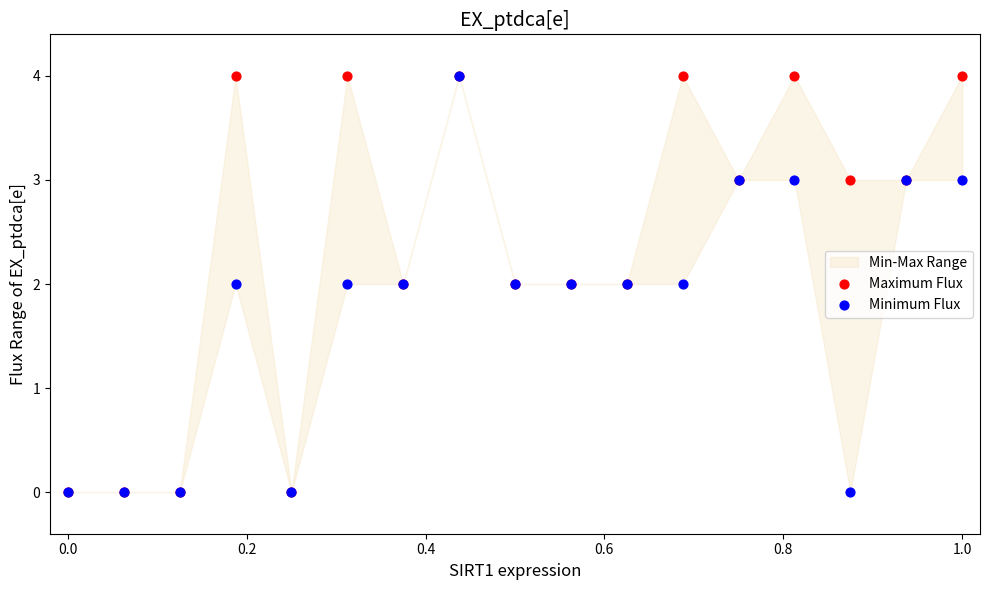

Which series contains the lowest Y value?

Maximum Flux